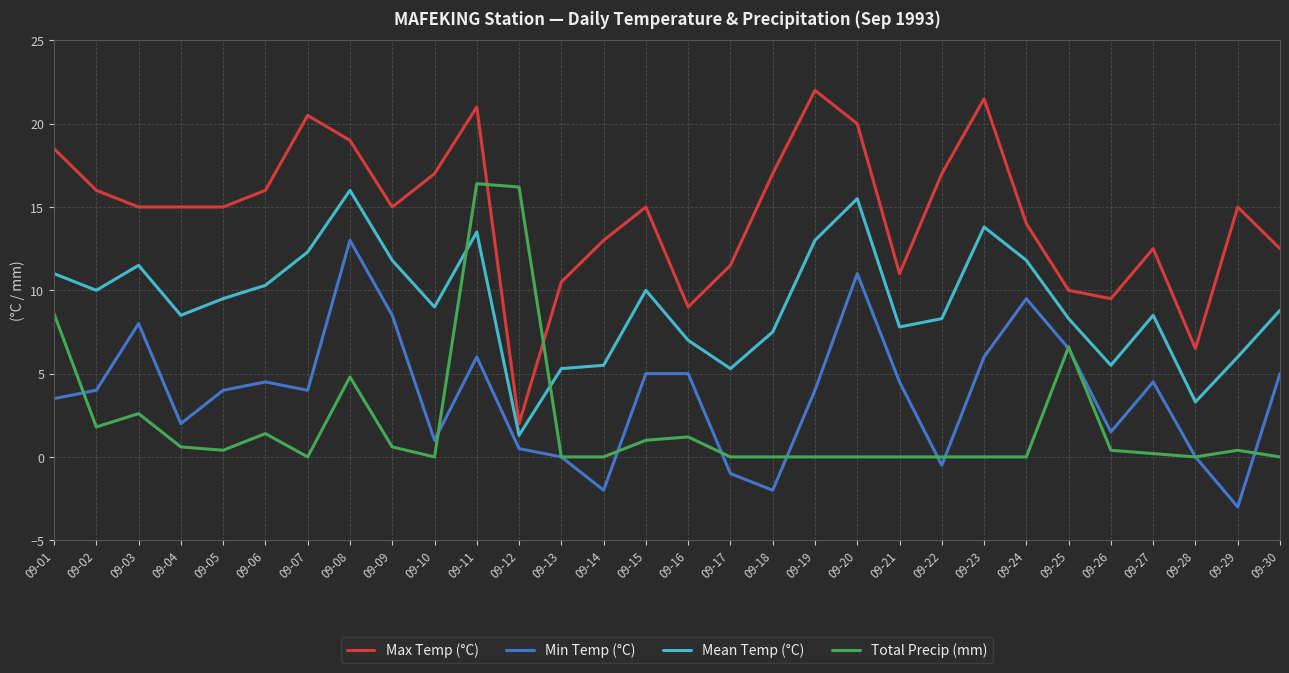

The Min Temp (°C) series shows 1.8 at 09-05. True or false?

False